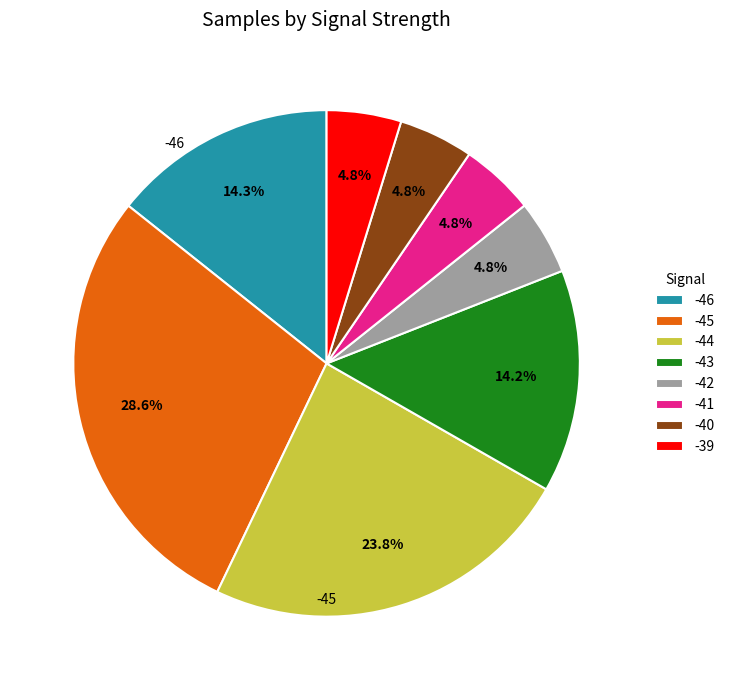

What percentage is the -45 slice, to the nearest percent?

29%